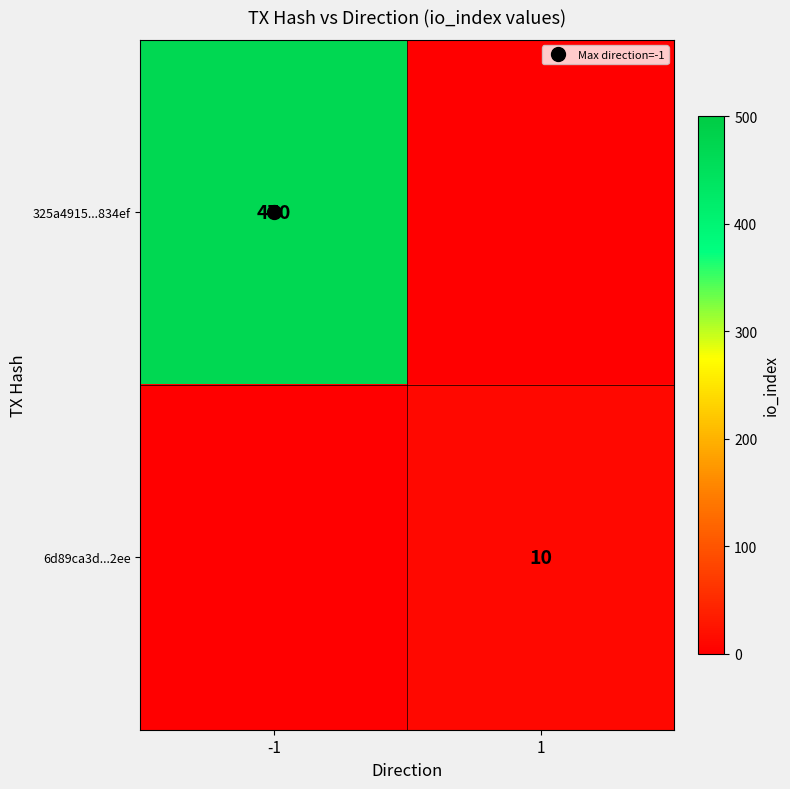

Which has a higher value, 1 or -1?

-1